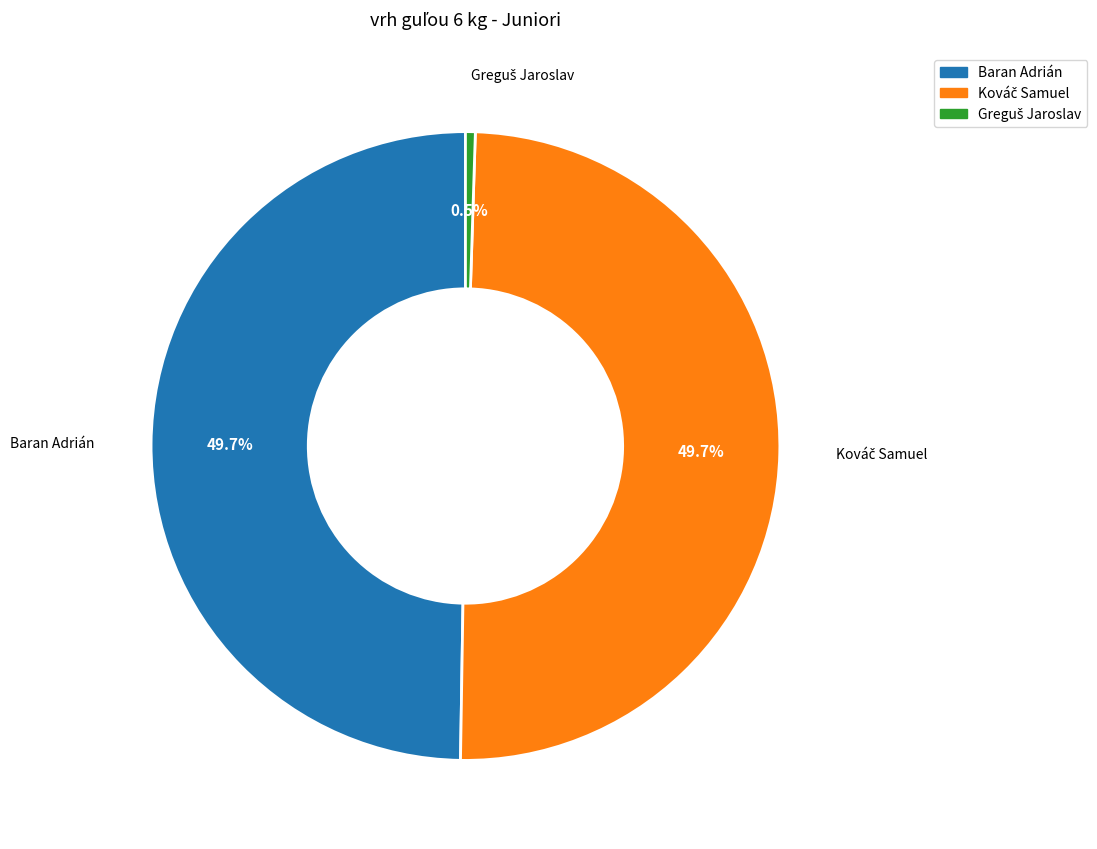

Does Baran Adrián represent more than half of the total?

No